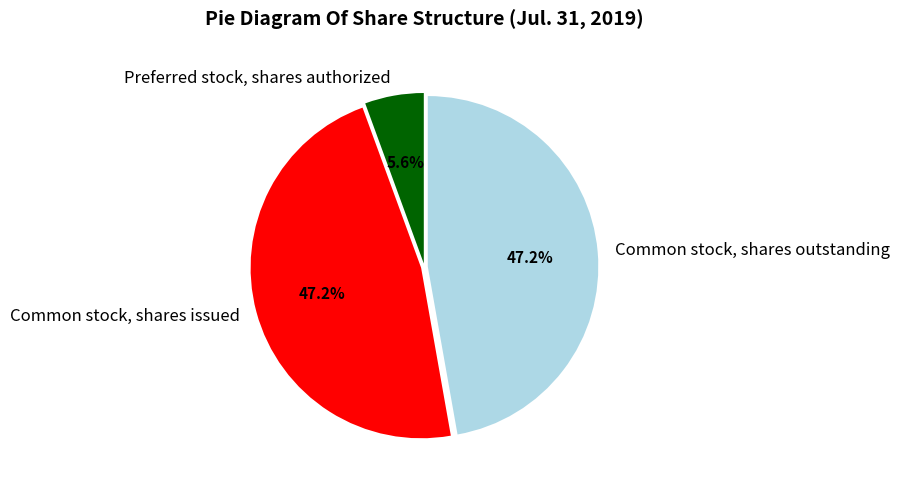

Is there any slice that represents more than half of the pie?

No